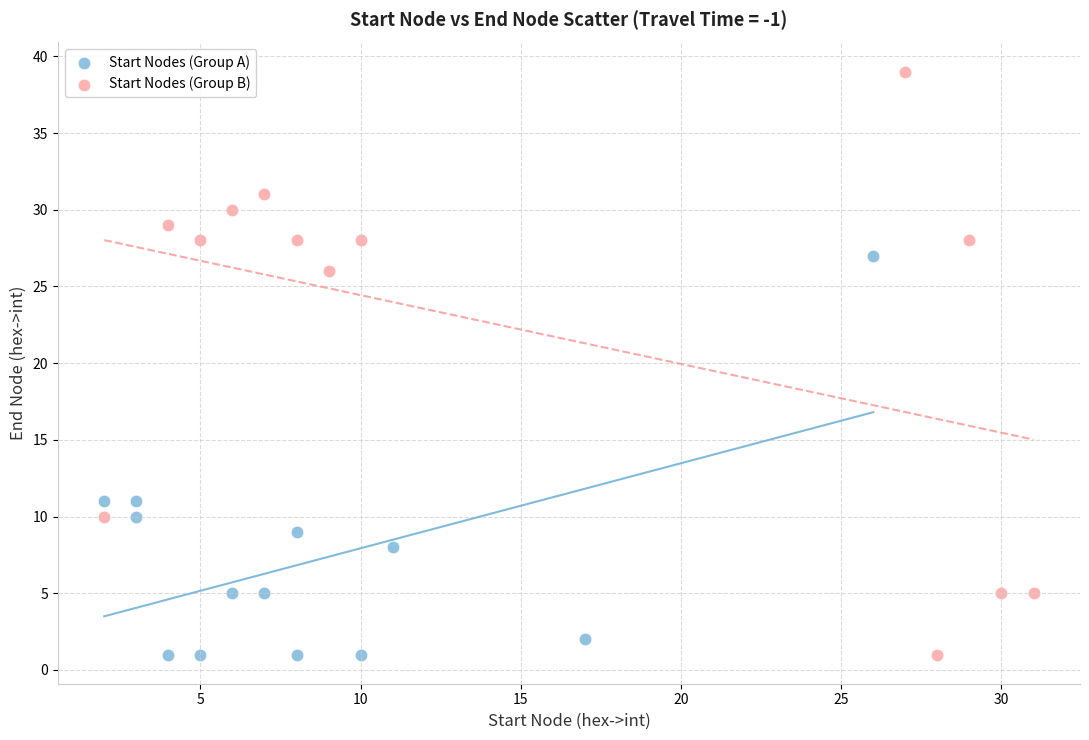

Which series reaches the maximum Y coordinate?

Start Nodes (Group B)